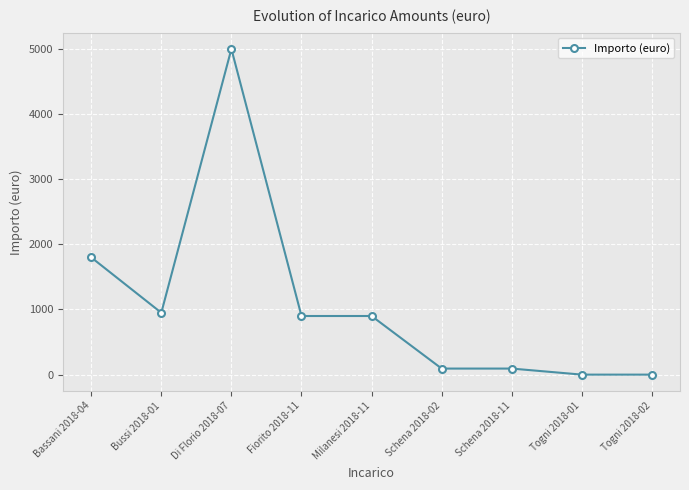

Does the chart have visible grid lines?

Yes